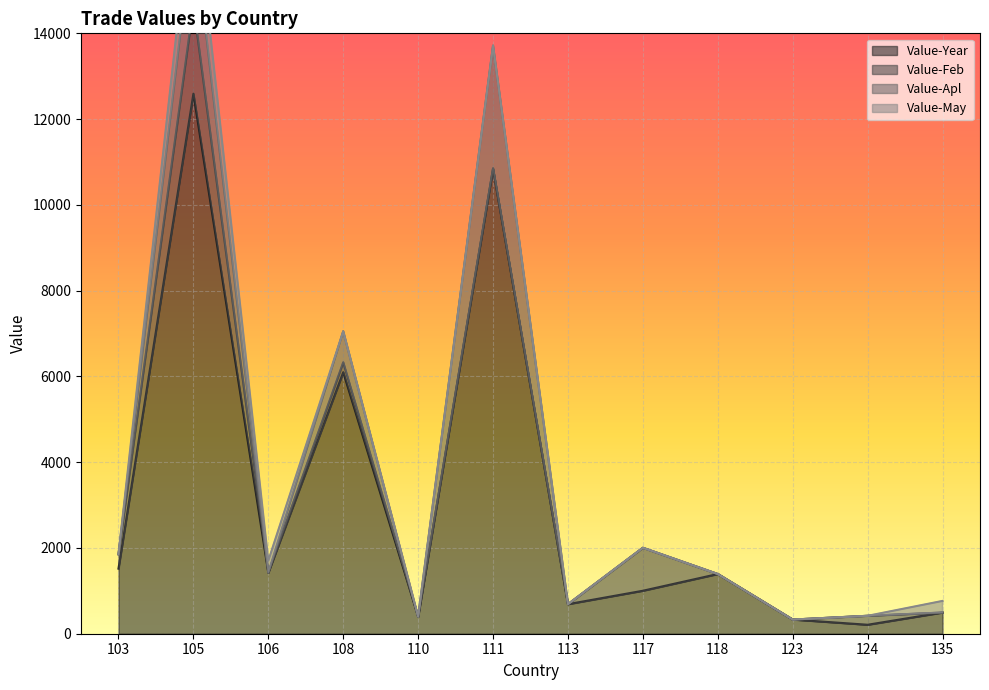

Reading left to right, transcribe all the data shown in this chart.

Value-Year: 103=1518	105=12592	106=1424	108=6098	110=397	111=10848	113=689	117=1002	118=1392	123=330	124=209	135=494
Value-Feb: 103=334	105=2062	106=0	108=231	110=0	111=0	113=0	117=1002	118=0	123=0	124=209	135=0
Value-Apl: 103=0	105=1904	106=0	108=723	110=0	111=2866	113=0	117=0	118=0	123=0	124=0	135=0
Value-May: 103=0	105=994	106=279	108=0	110=0	111=0	113=0	117=0	118=0	123=0	124=0	135=271